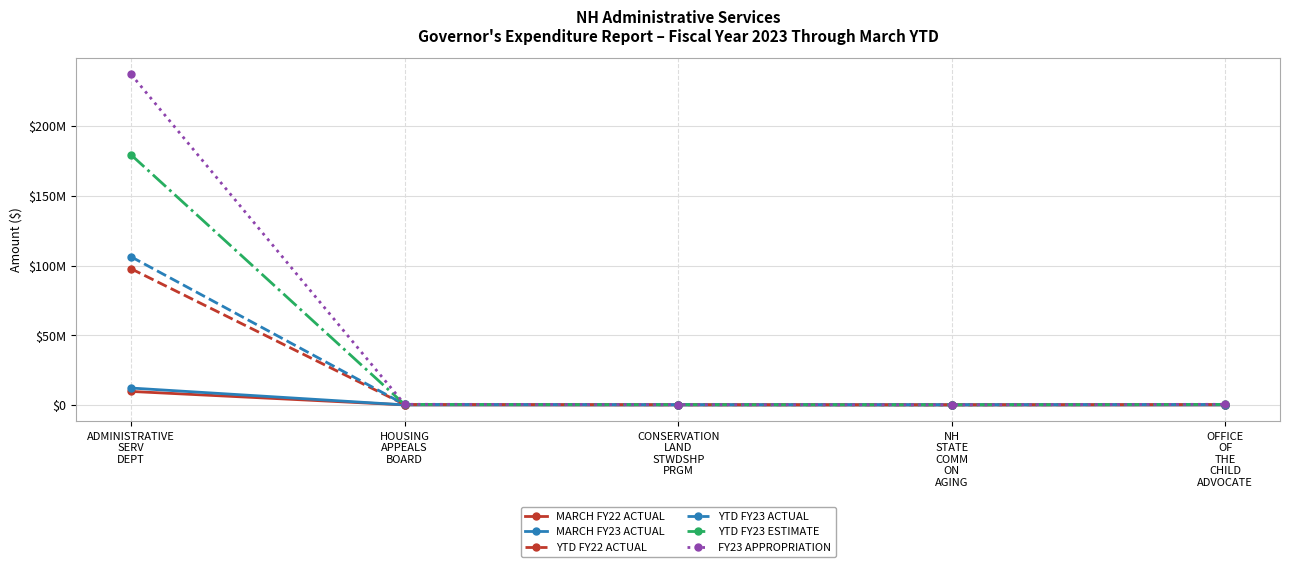

True or false: FY23 APPROPRIATION and MARCH FY23 ACTUAL cross at least once.

False